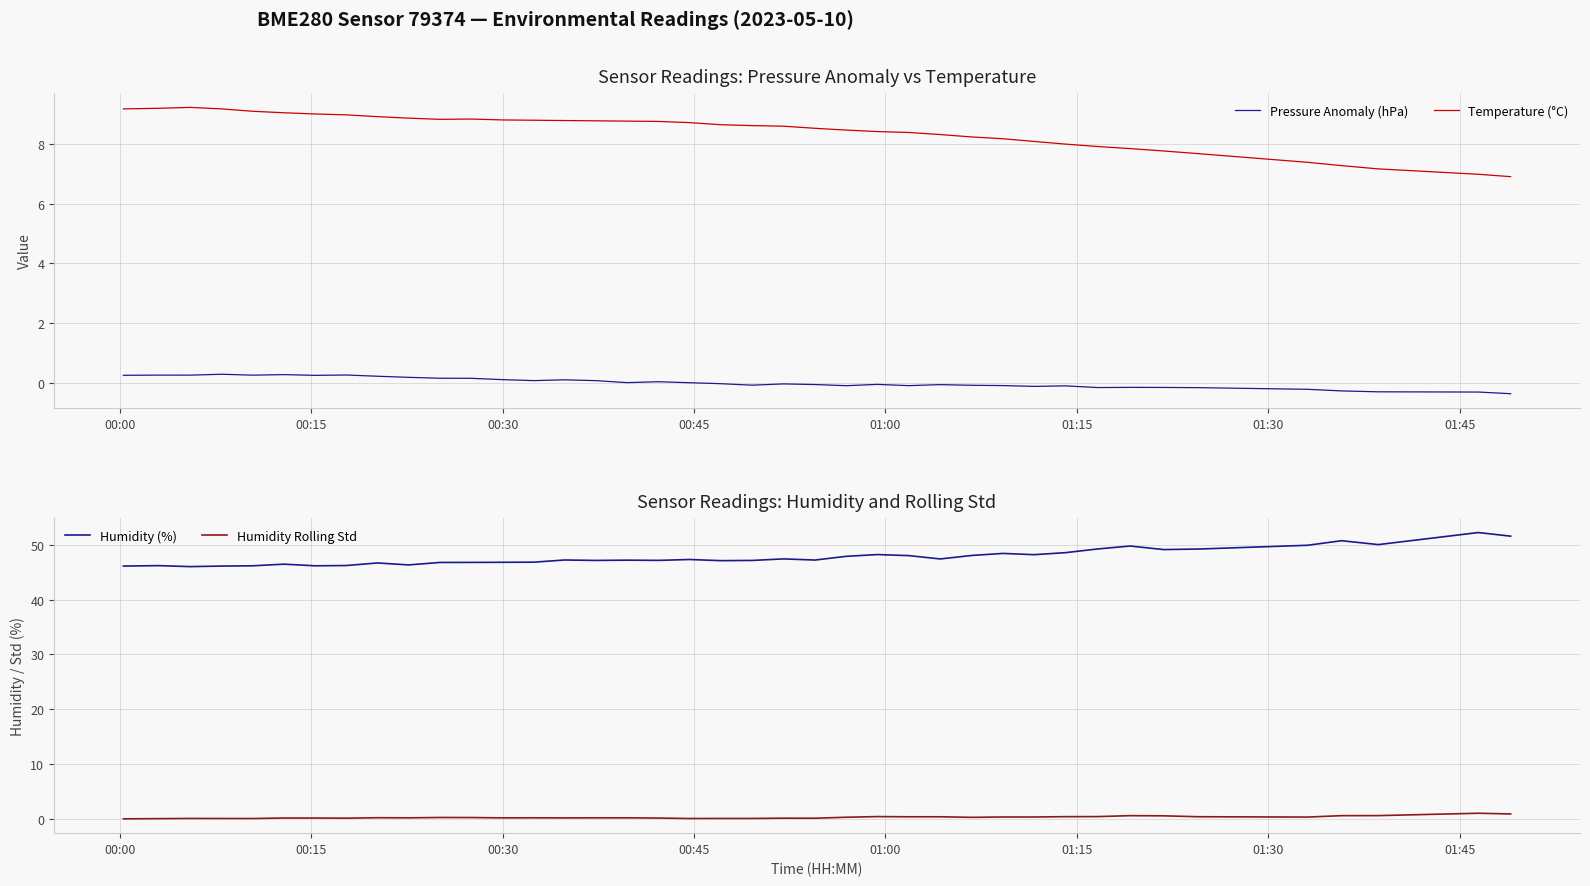

True or false: Temperature (°C) and Pressure Anomaly (hPa) cross at least once.

False